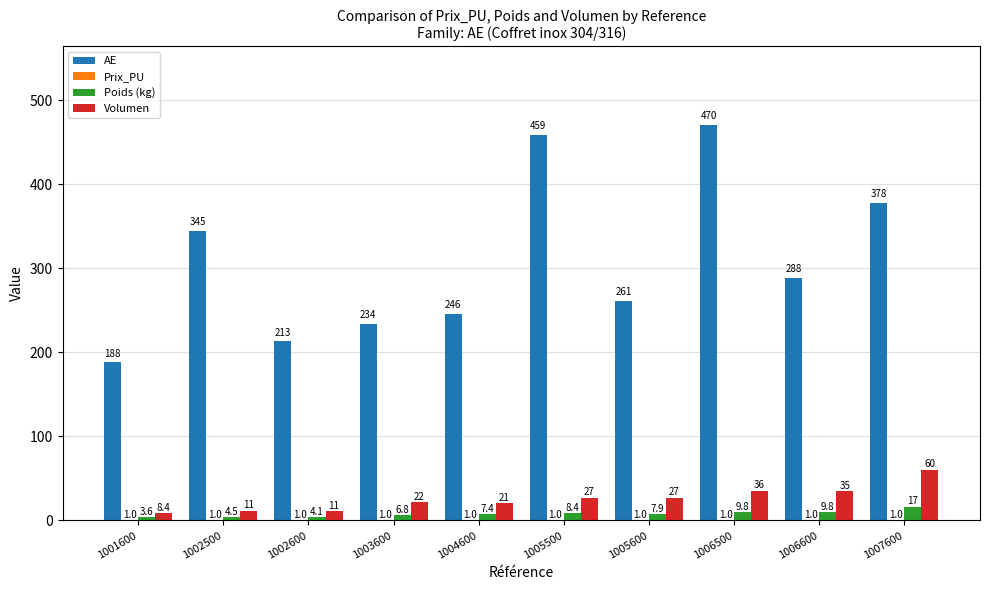

Which category has the highest value across all series?

1006500